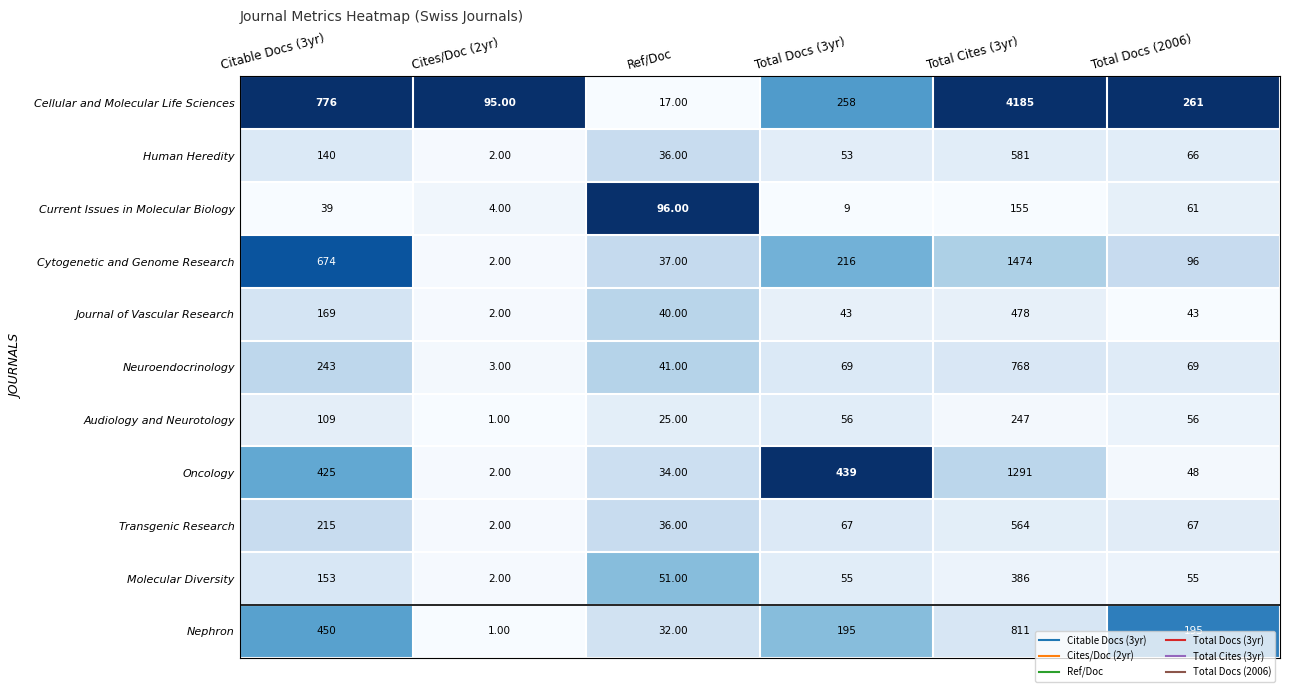

What is the difference between the maximum and minimum values in the Journal of Vascular Research series?

476